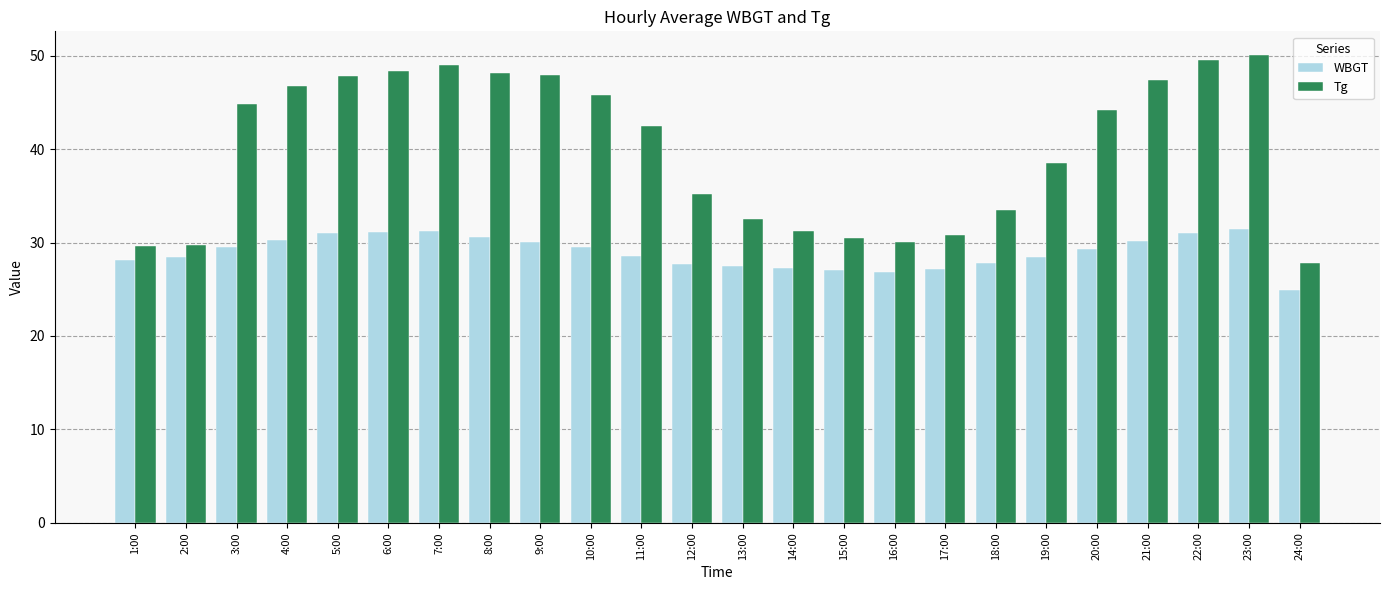

Read the Tg value at 6:00.

48.4